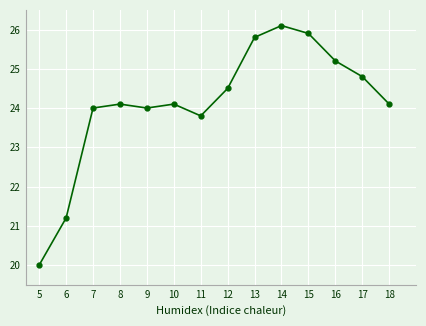

What is the value of the 4th point from the left?

24.1